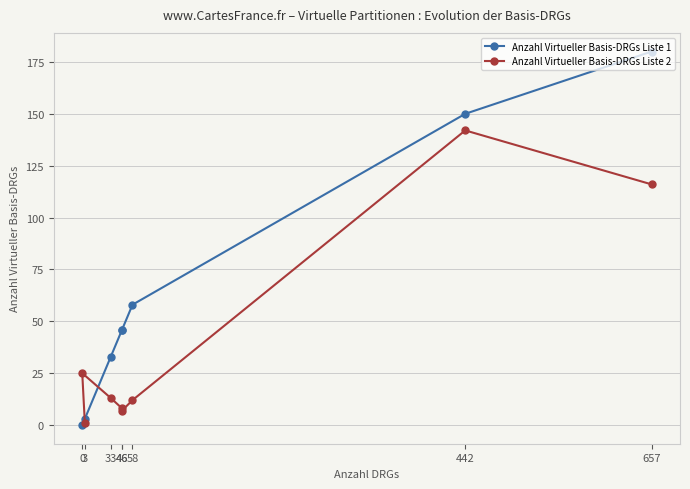

Rank the series at 46 from highest to lowest value.

Anzahl Virtueller Basis-DRGs Liste 1, Anzahl Virtueller Basis-DRGs Liste 2